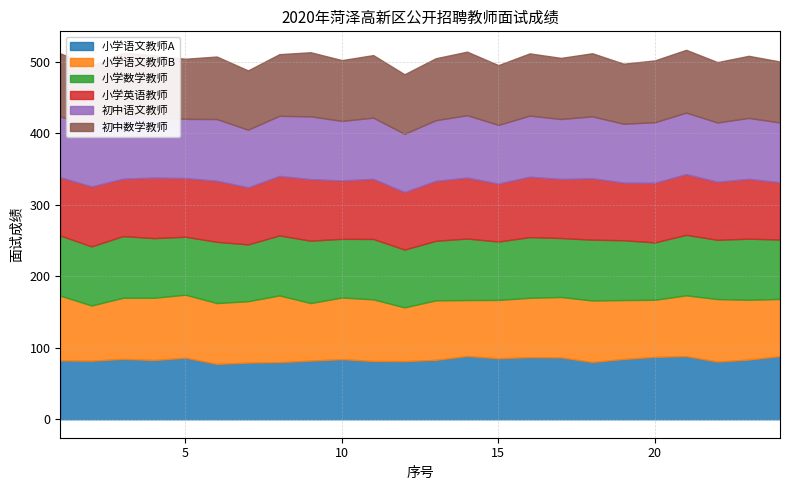

Which series has the largest range (max minus min)?

小学语文教师B